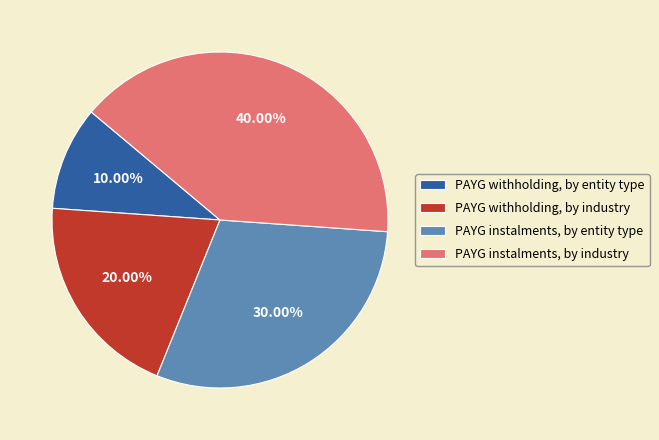

To the nearest percent, what is the difference between the largest and smallest slice percentages?

30%